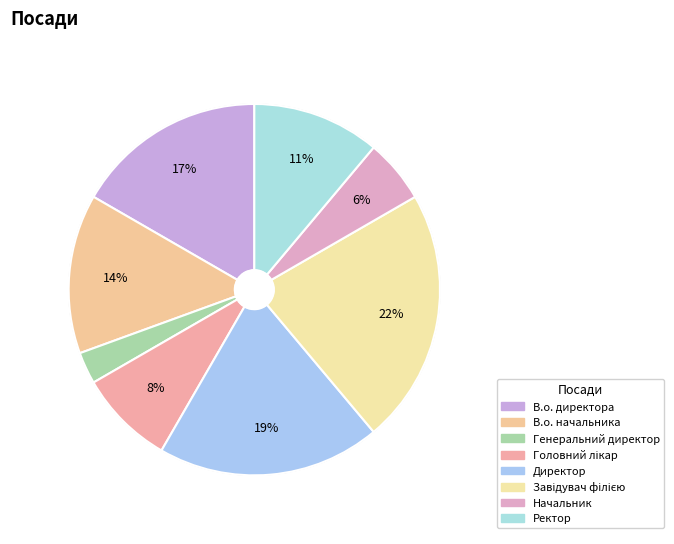

What is the ratio of the value at В.о. директора to the value at В.о. начальника?

1.2